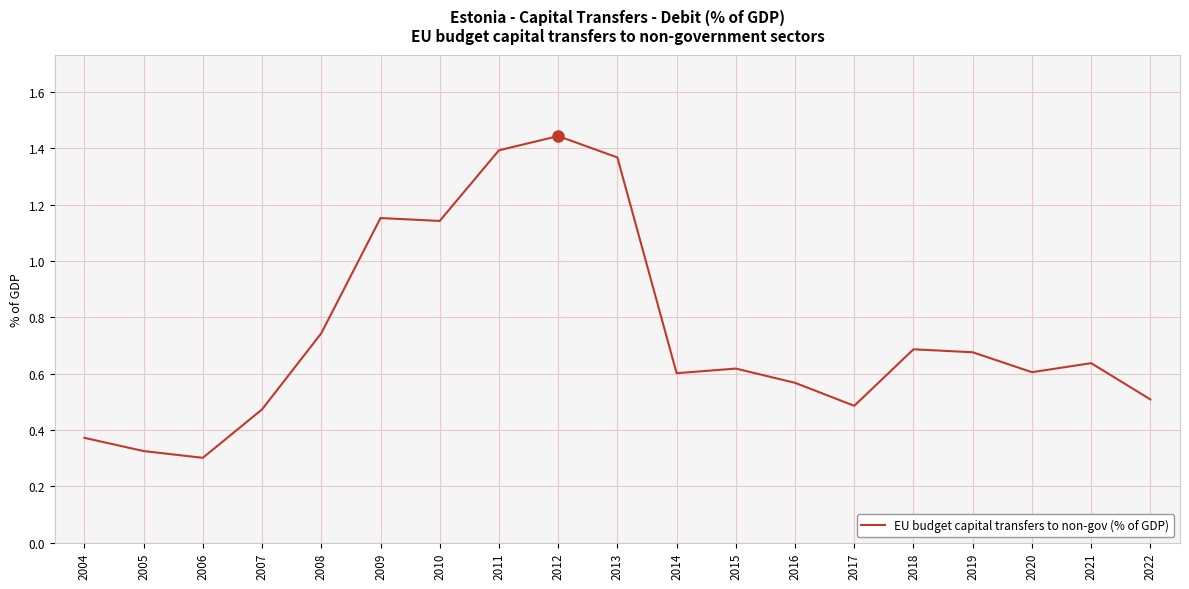

Is it true that the value at 2015 is 0.9?

False